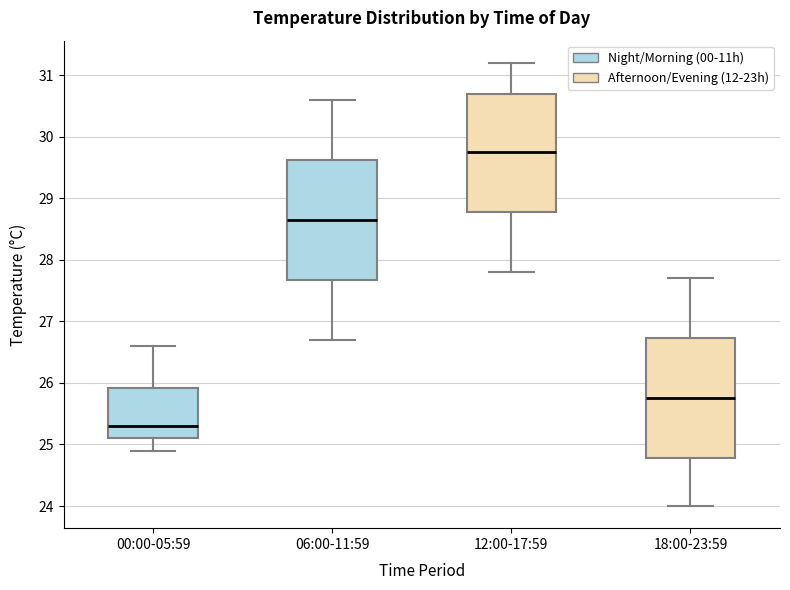

Which box's median line is the lowest?

00:00-05:59